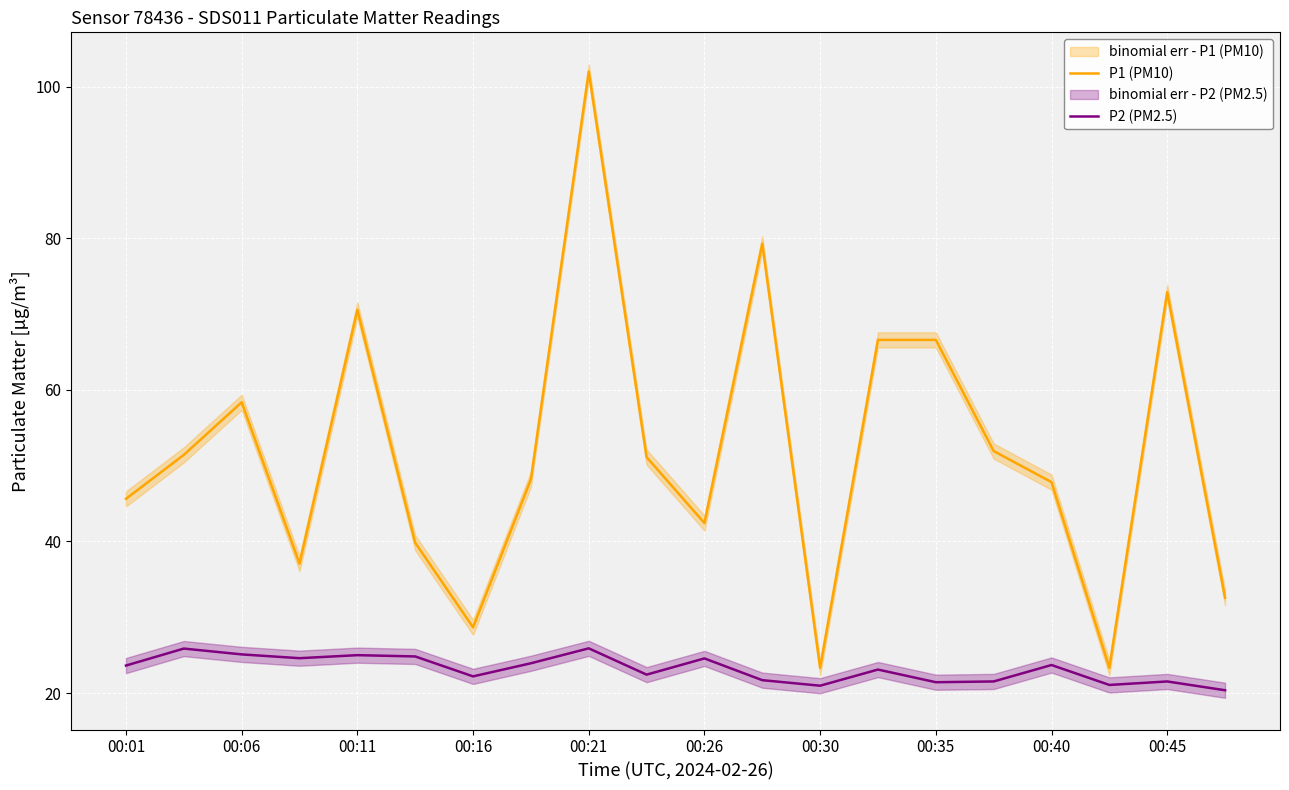

What are all the series names shown in the legend?

P1 (PM10), P2 (PM2.5)